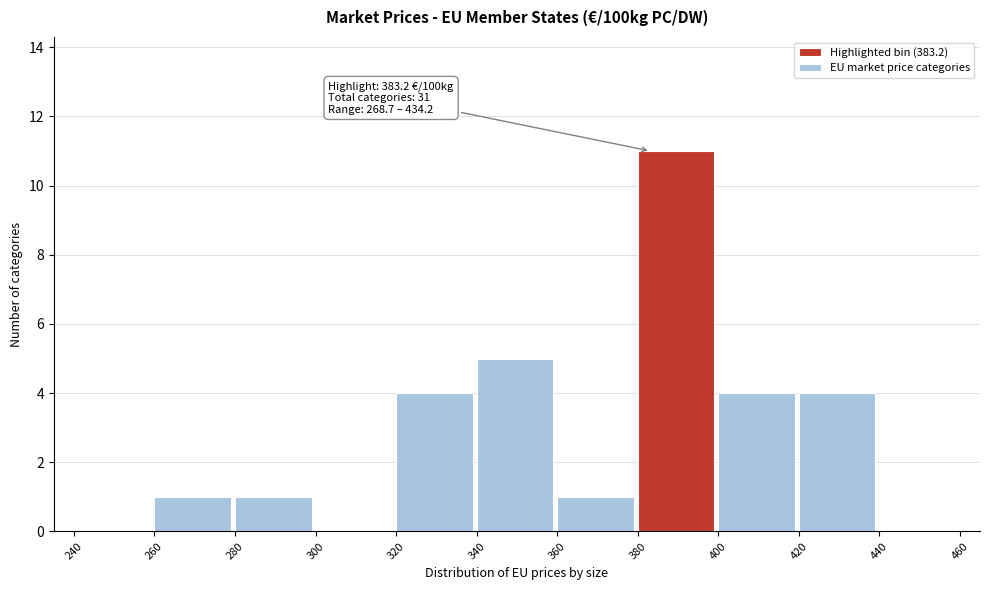

Which range on the x-axis has the tallest bar?

380 to 400